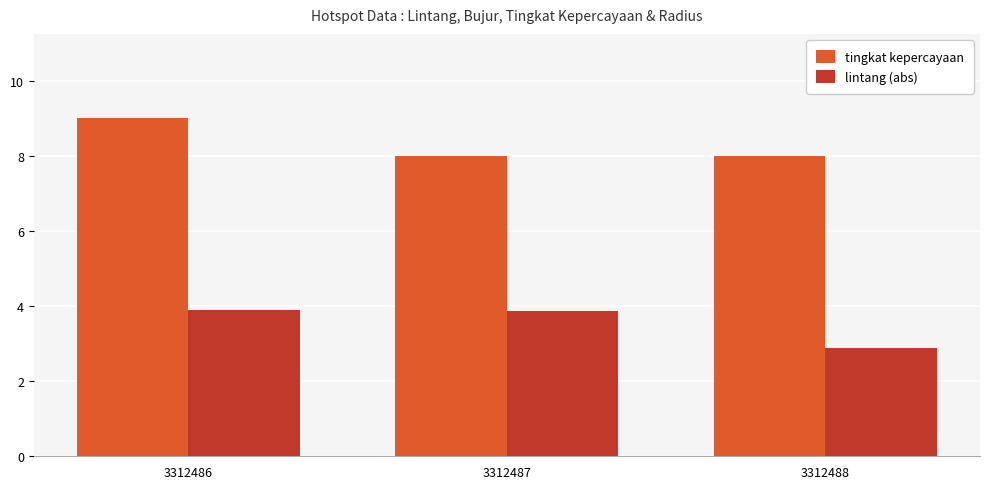

How many bars are there in each group?

2